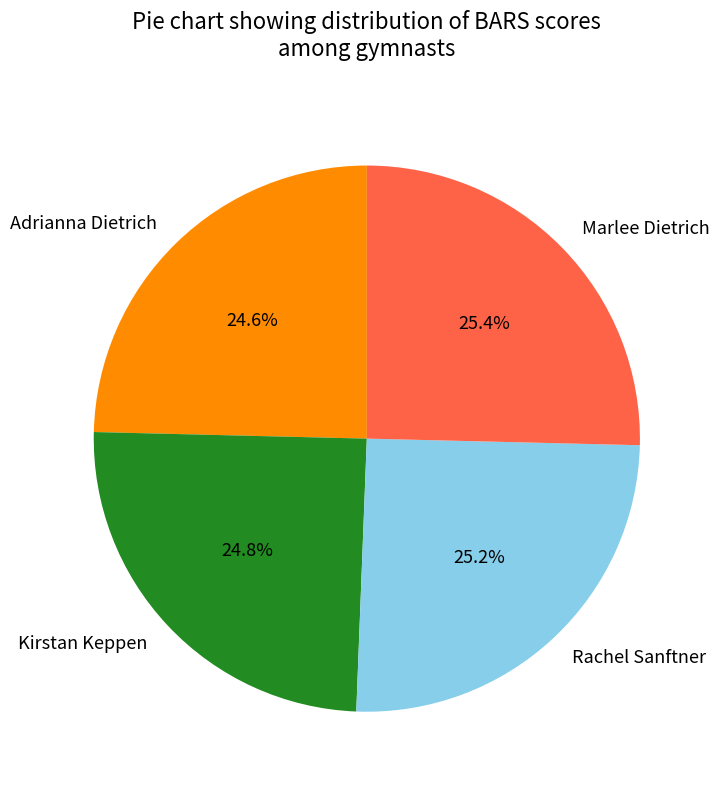

To the nearest percent, what is the combined percentage of Kirstan Keppen and Adrianna Dietrich?

49%